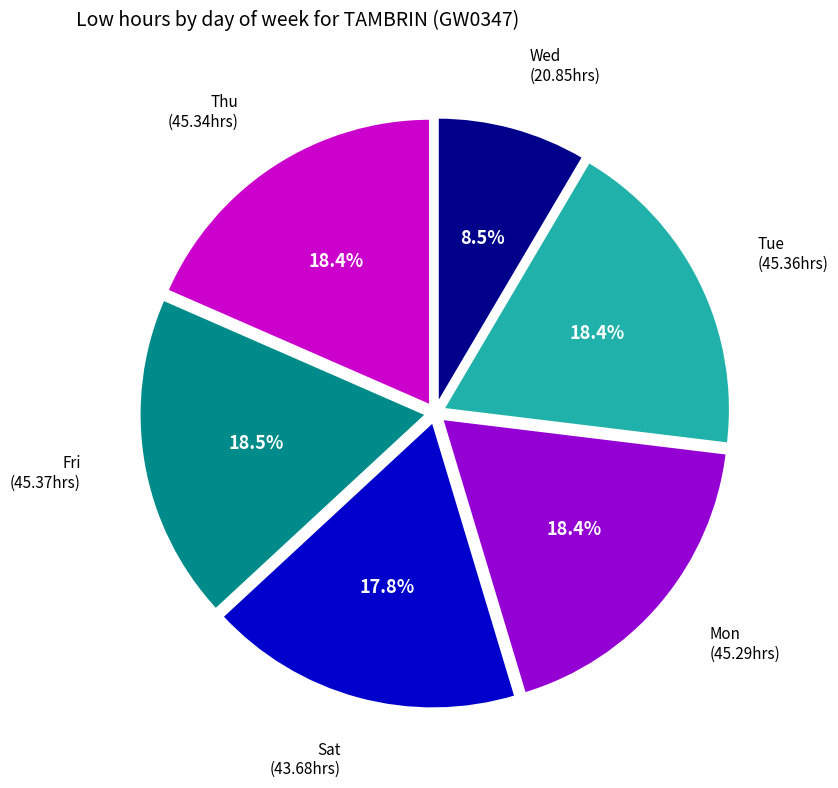

Is there any slice that represents more than half of the pie?

No